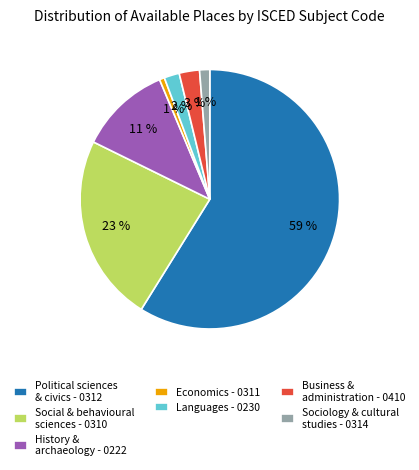

Is there a majority slice in this chart?

Yes